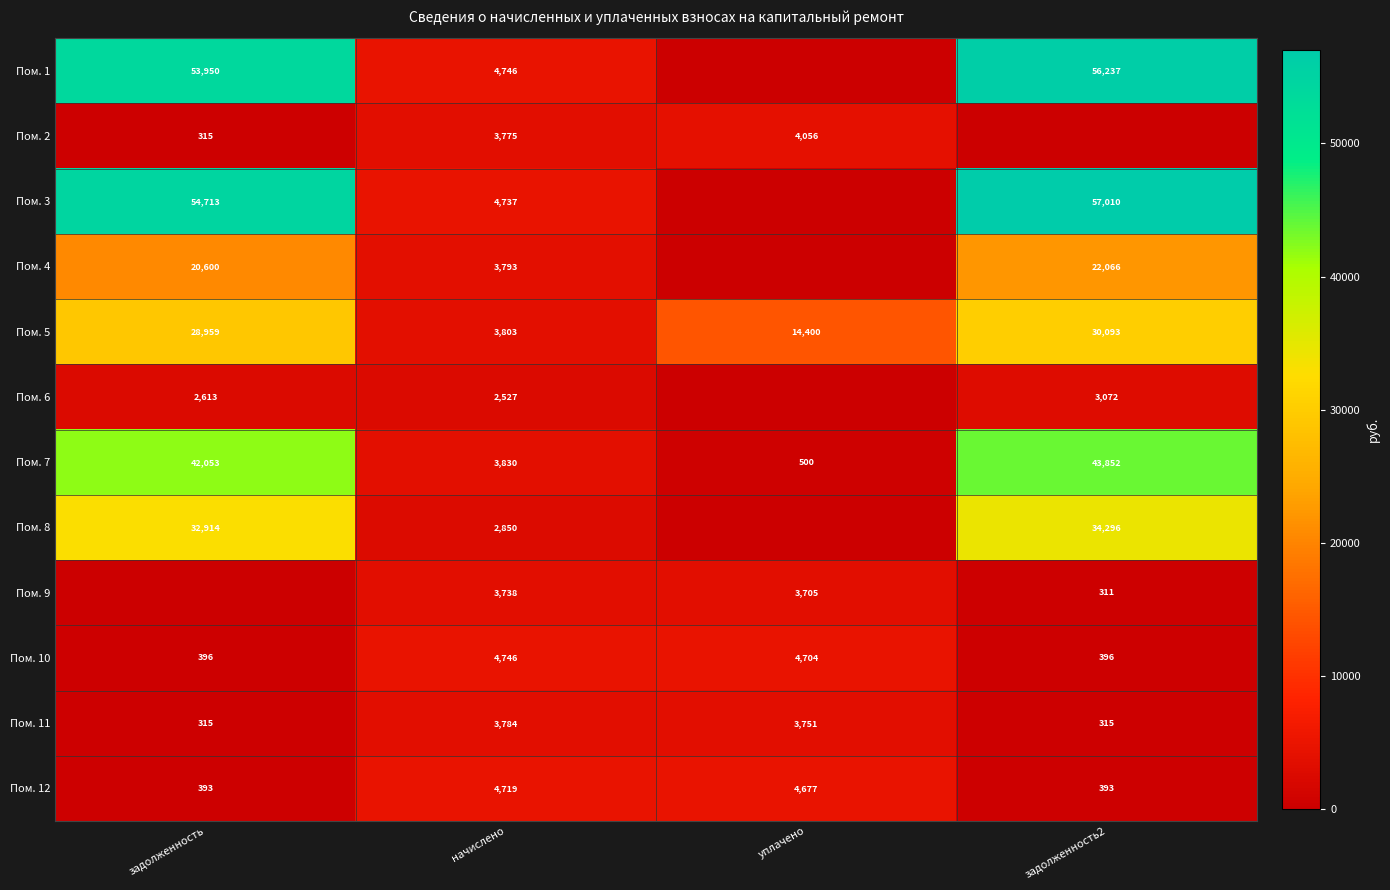

Between уплачено and задолженность, which is larger?

задолженность